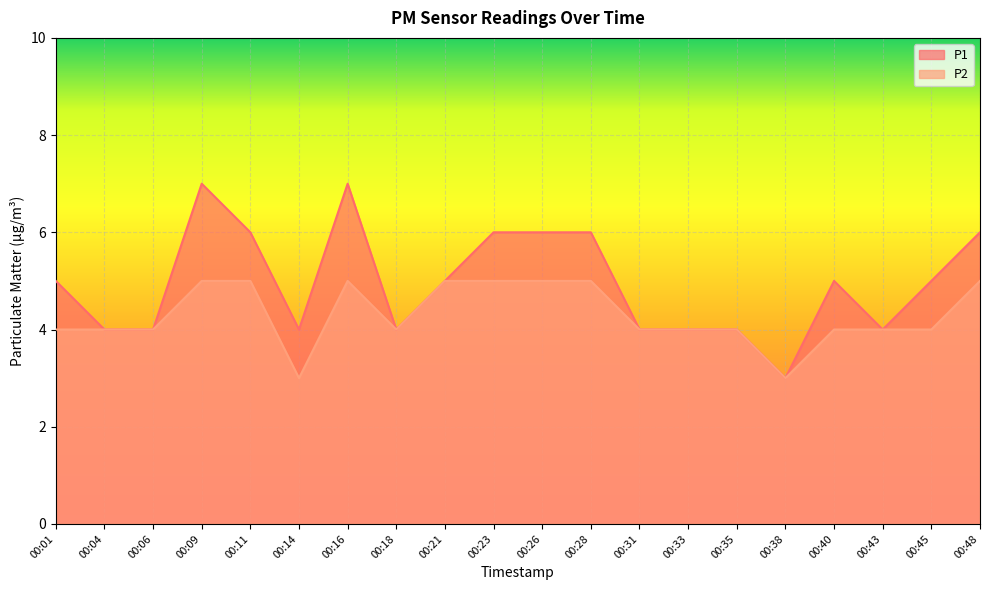

What is the difference between the second highest and second lowest values in the P2 series?

2